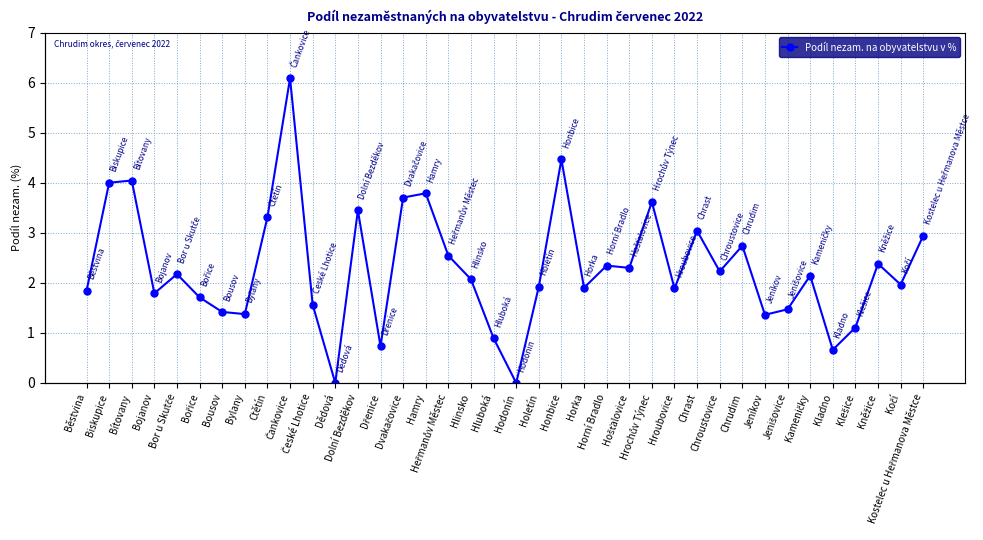

What is the label of the 9th point from the left?

Ctětín